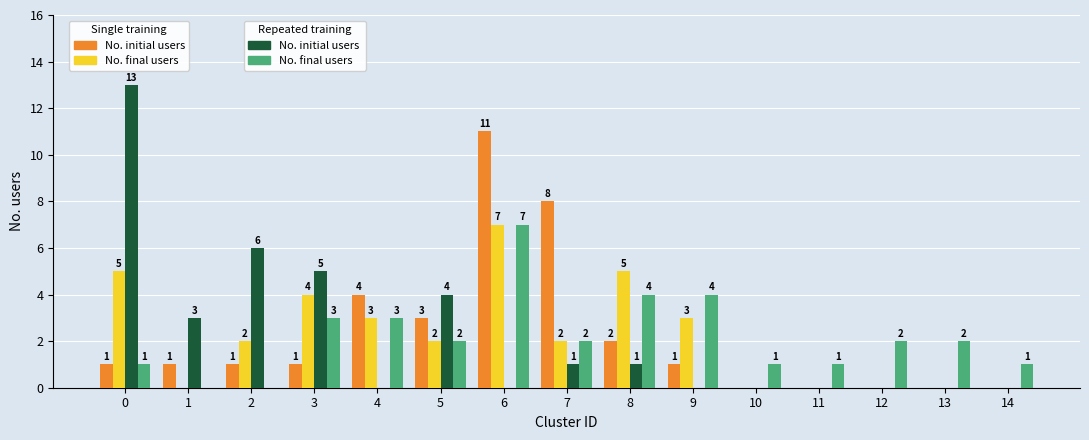

How many series are shown in this chart?

4